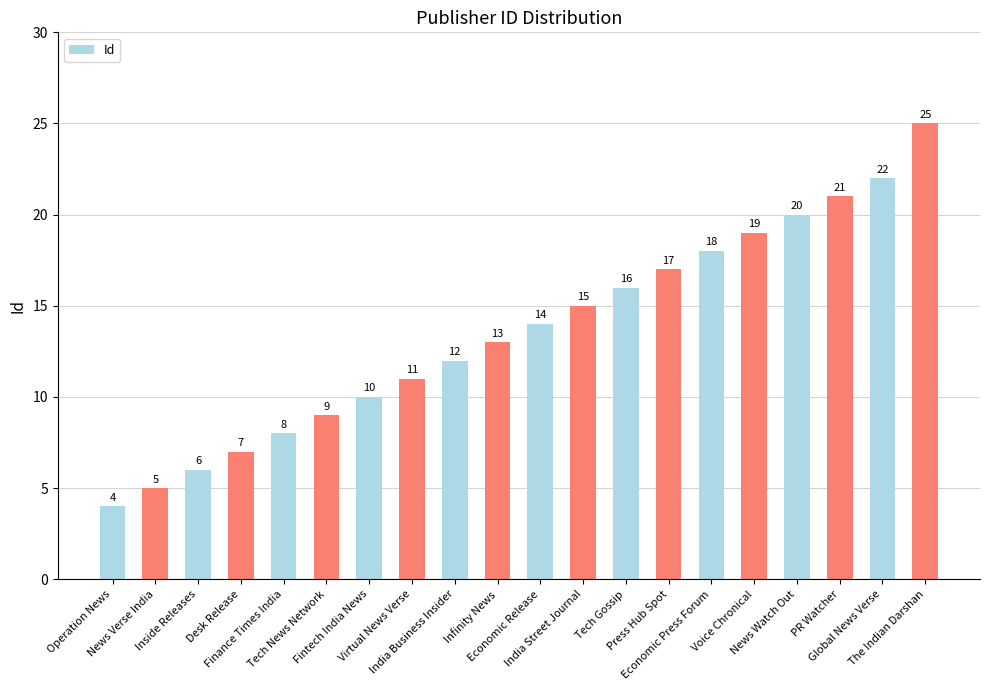

Where is the data nearest to the value 14?

Economic Release